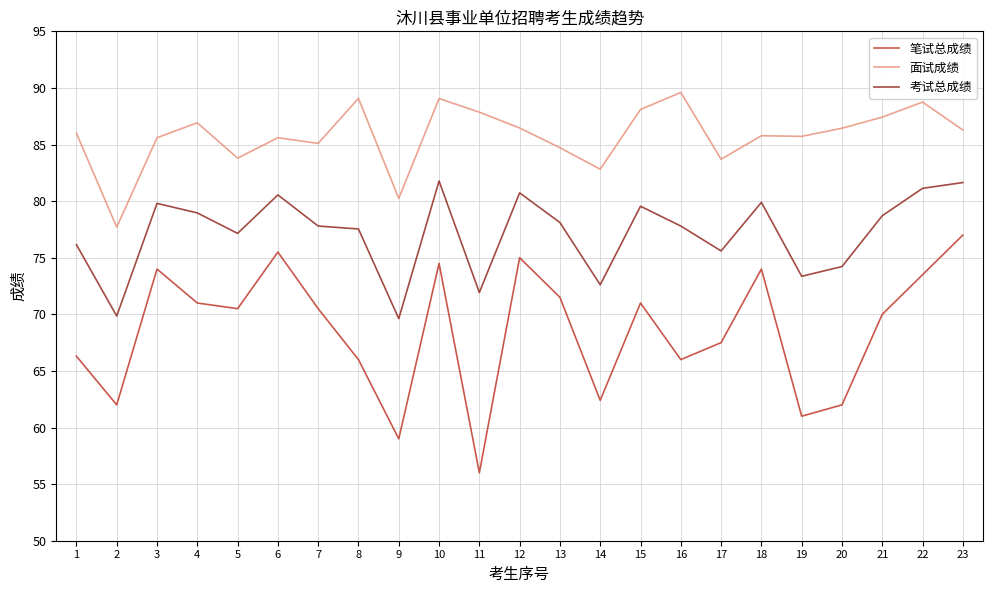

What is the difference between the maximum and second lowest values in the 面试成绩 series?

9.4